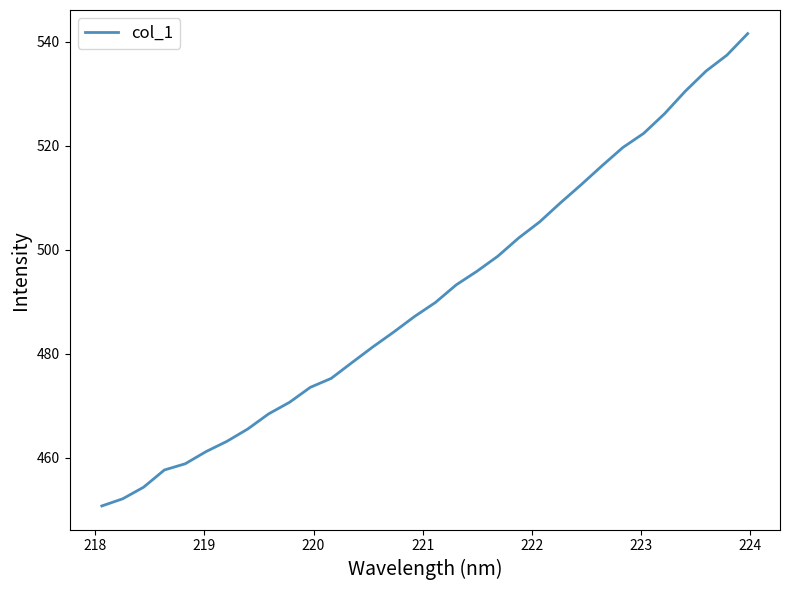

Count the number of values greater than 489.

16